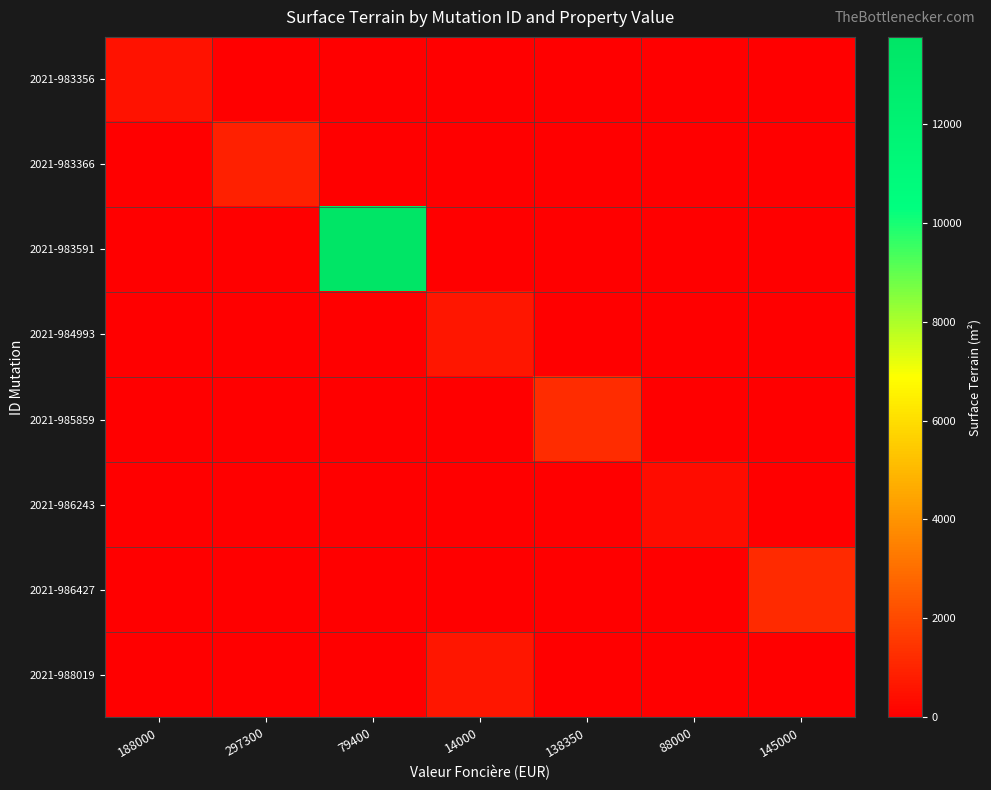

At 79400, list the series in order from largest to smallest.

2021-983591, 2021-983356, 2021-983366, 2021-984993, 2021-985859, 2021-986243, 2021-986427, 2021-988019